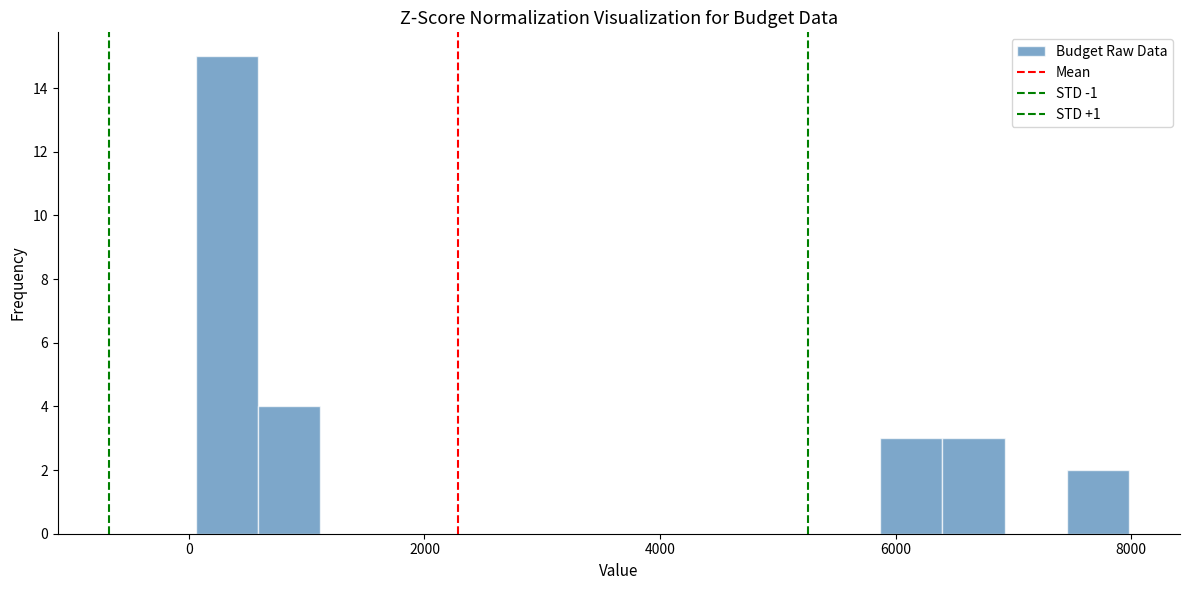

Around what value on the x-axis is the tallest bar? Give the approximate position of its centre, as read against the axis.

400